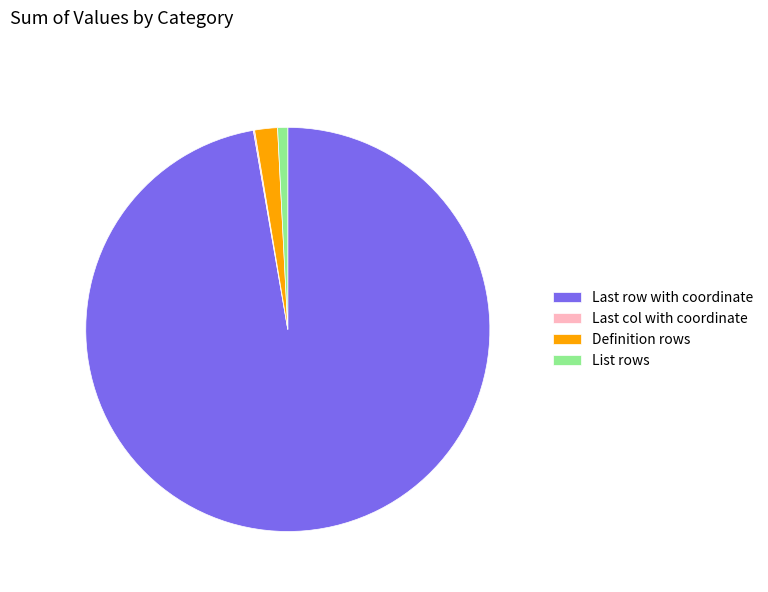

Which slice represents more than half of the pie?

Last row with coordinate